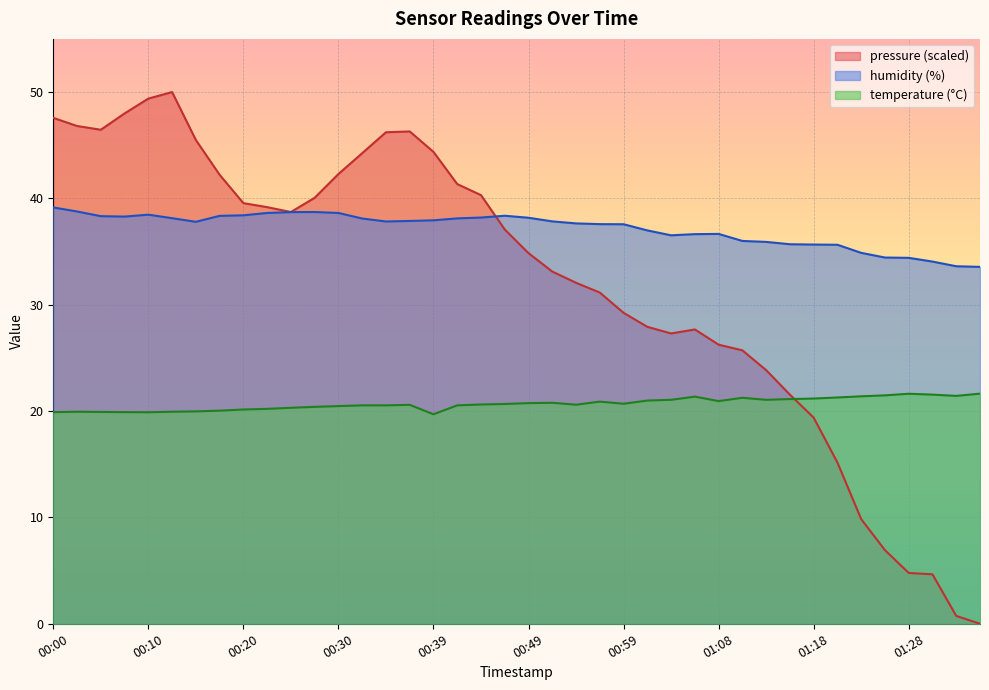

True or false: humidity and temperature intersect in this chart.

False